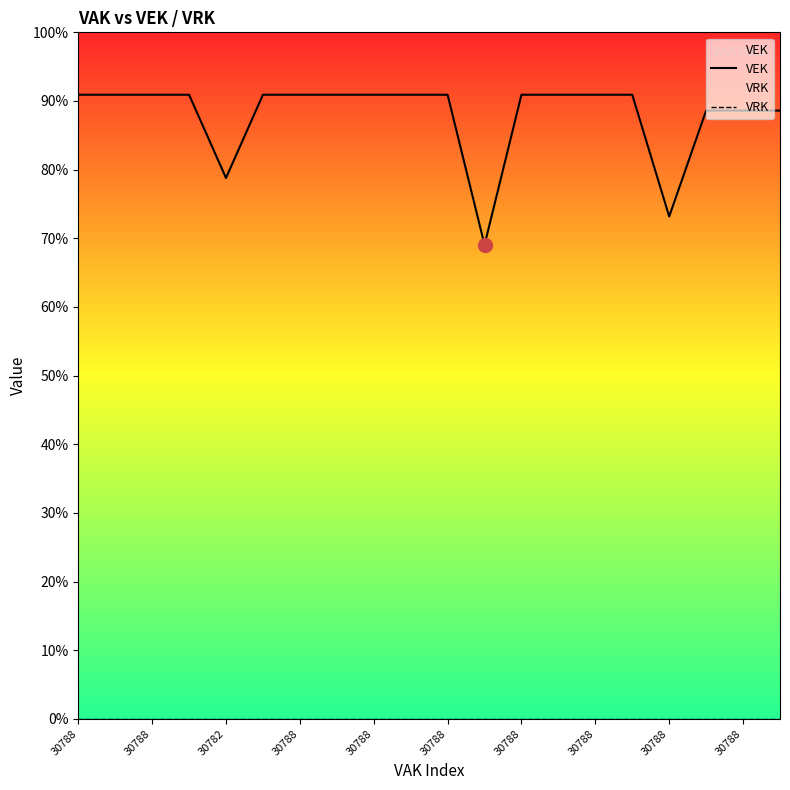

True or false: VRK and VEK intersect in this chart.

False